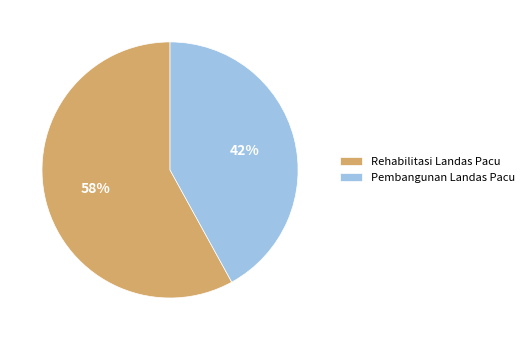

How many slices are in this pie chart?

2